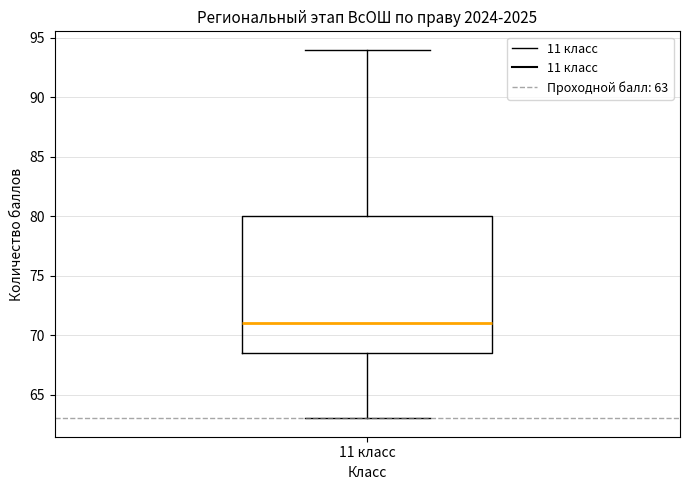

Transcribe this box plot: give where the median line is, the range the box spans, and where the two whiskers end, as read against the y-axis. The values are not printed on the chart, so give them approximately, as read against the axis.

median 71.0, box 68.5 to 80.0, whiskers 63.0 to 94.0